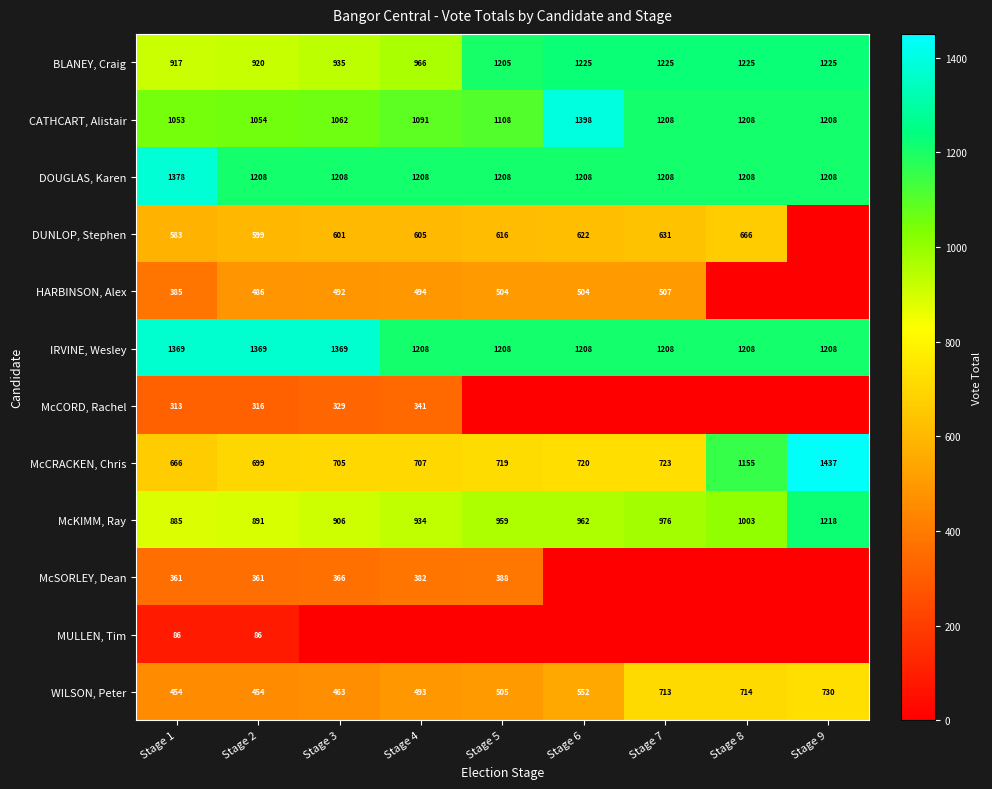

What is the total value across all series at Stage 1?

8450